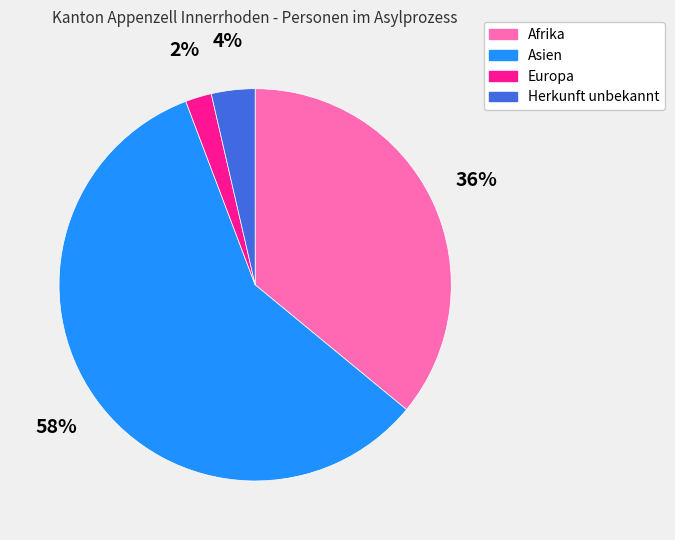

Rank the categories by value from highest to lowest.

Asien, Afrika, Herkunft unbekannt, Europa